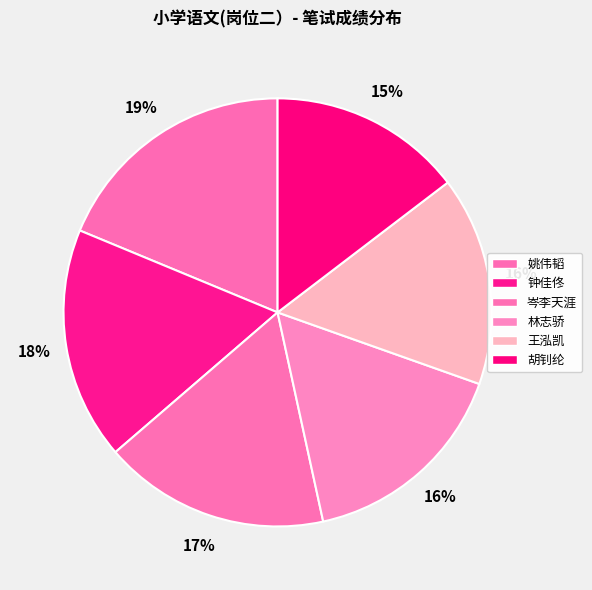

Is there any slice that represents more than half of the pie?

No